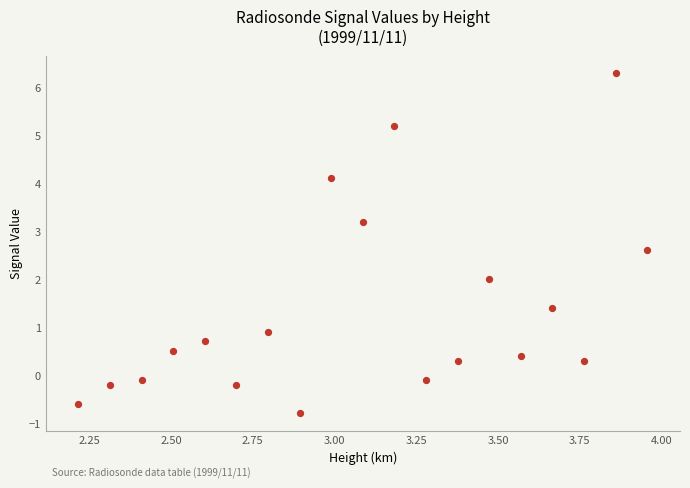

What is the range of Y values (max minus min)?

7.1